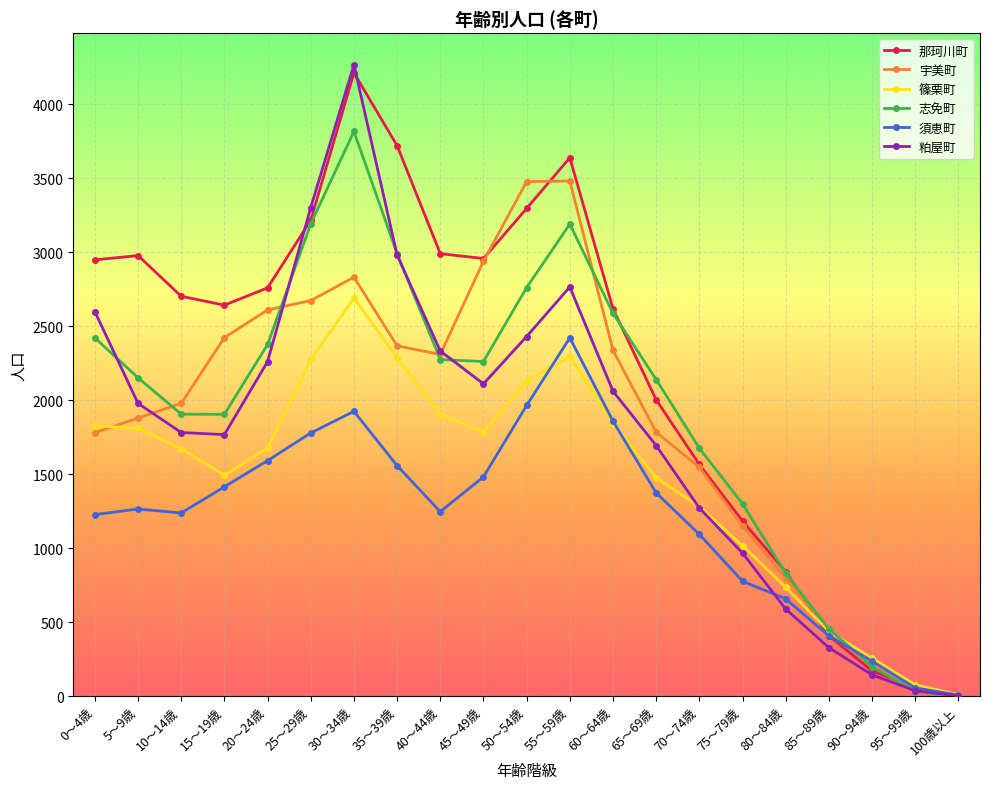

How many data points does each series have?

21